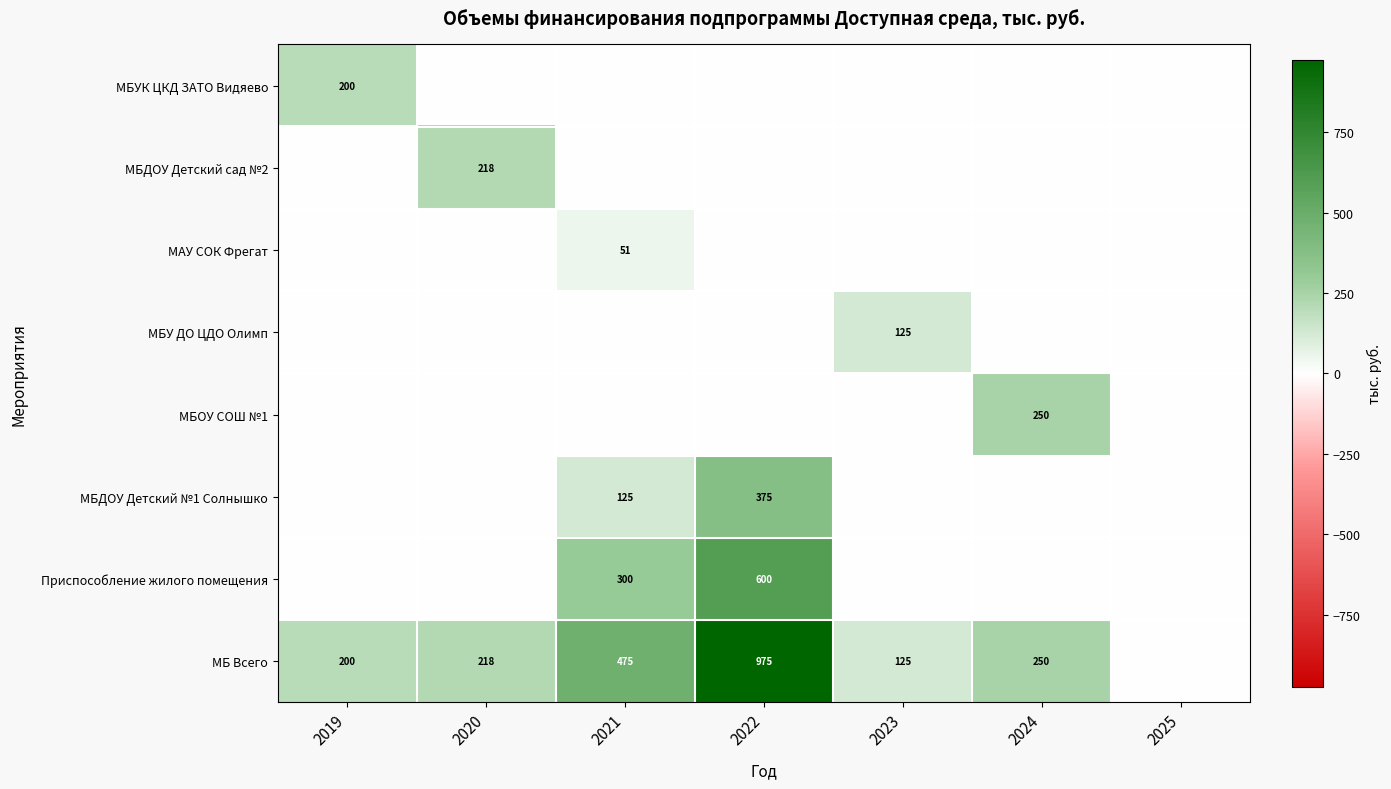

Which label corresponds to the smallest value in the chart?

2020